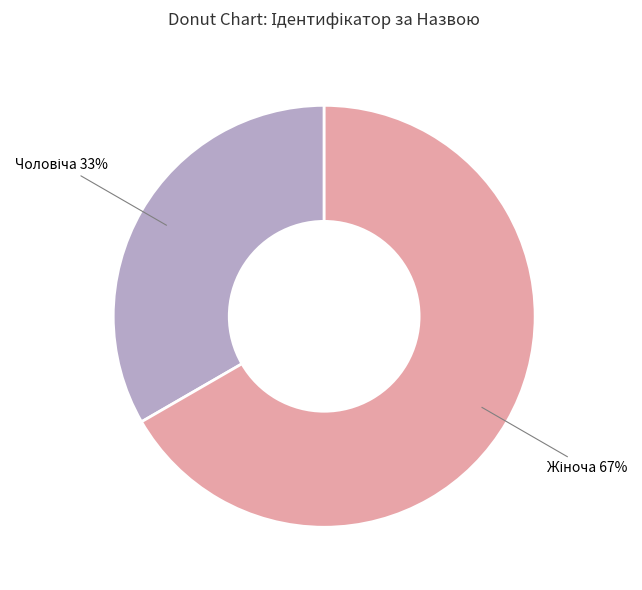

To the nearest percent, what is the average slice percentage?

50%